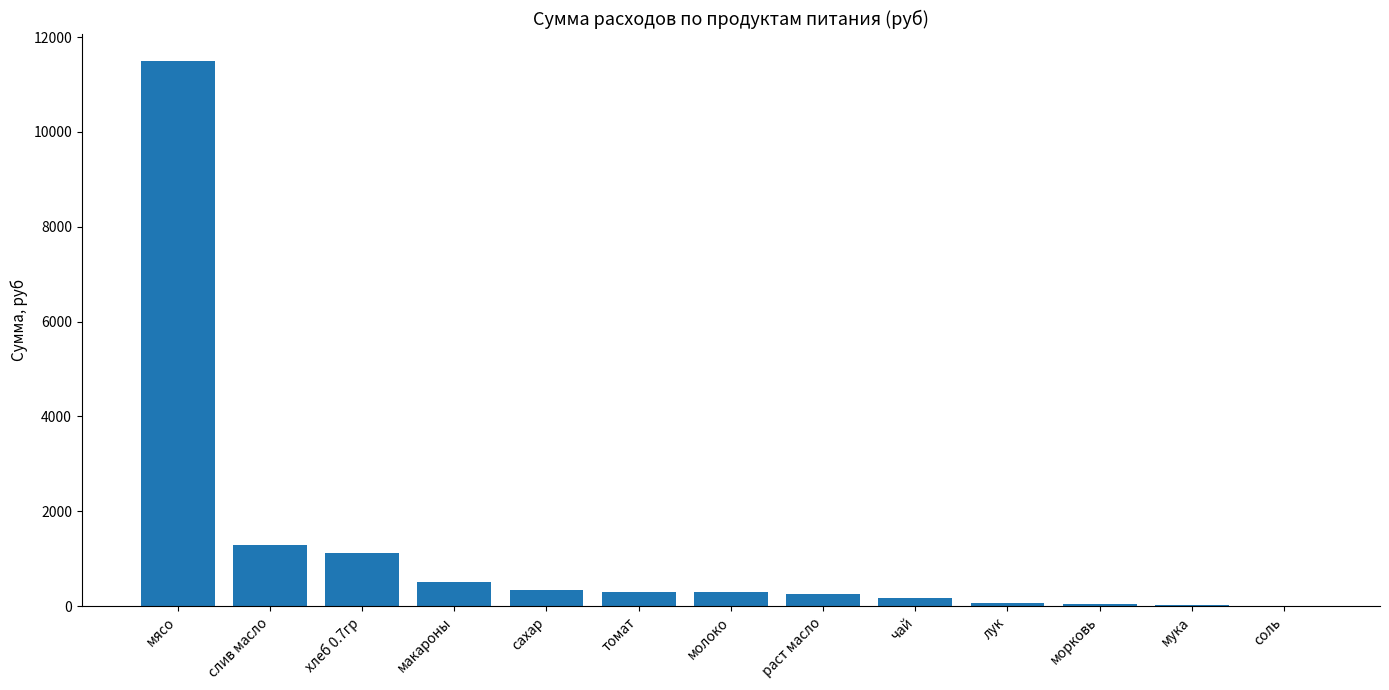

What is the sum of the values at мясо and соль?

11510.6